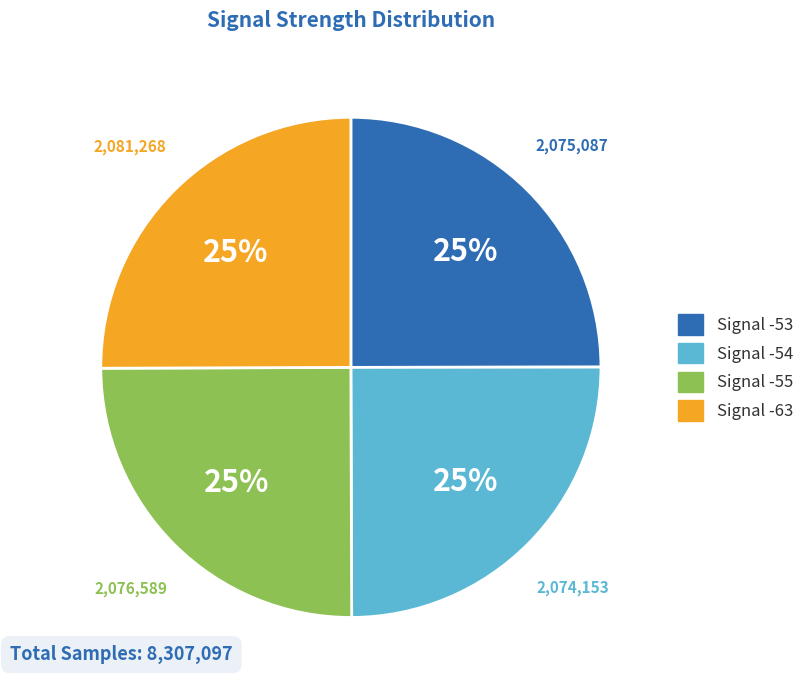

Approximately how many times larger is the value at Signal -53 compared to Signal -55?

1.0